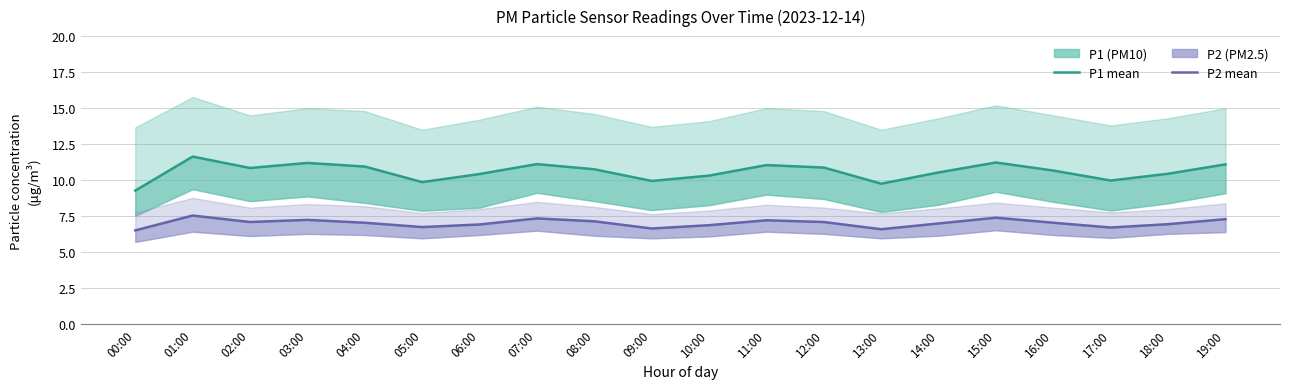

At which label is P1 (PM10) closest to 10?

17:00